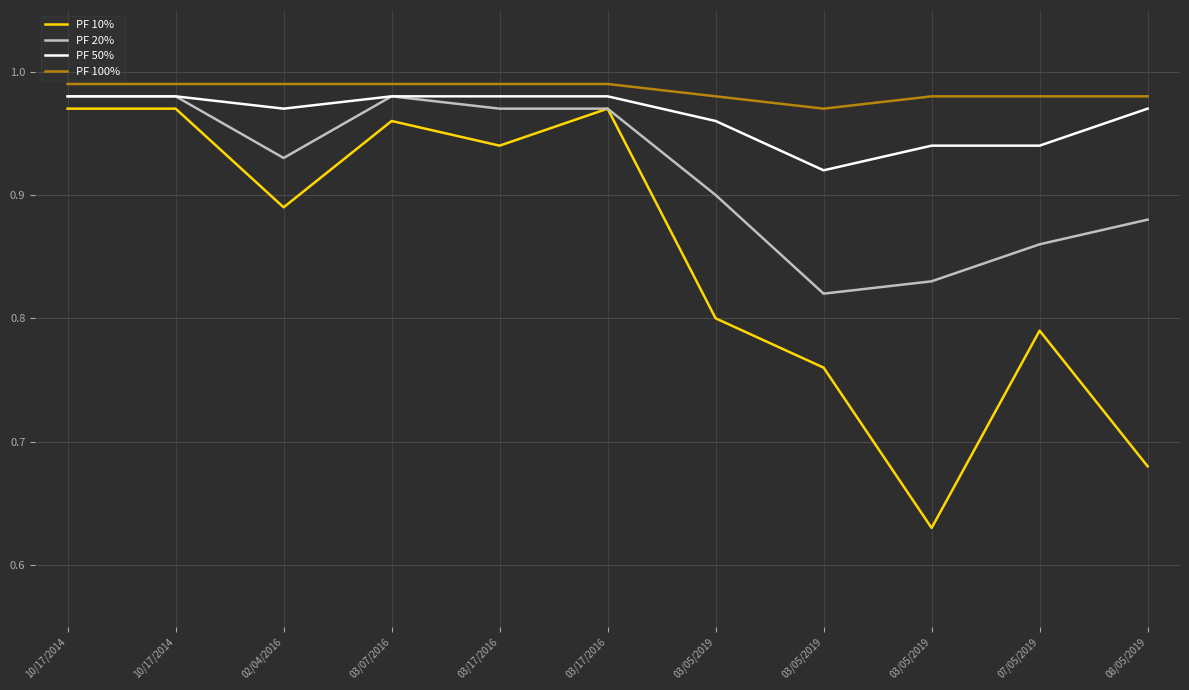

List the series in order of their overall mean, highest first.

PF 100%, PF 50%, PF 20%, PF 10%